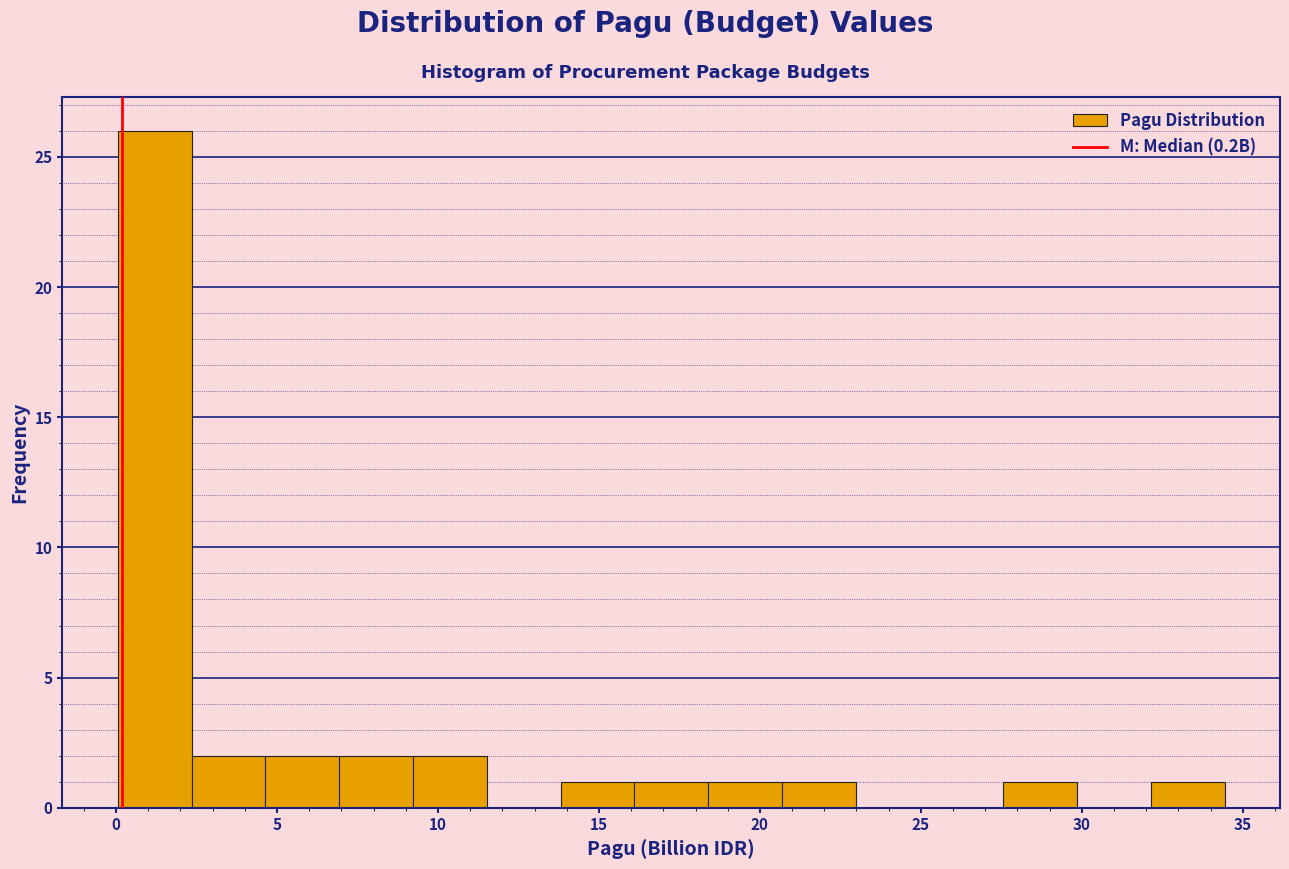

Reading left to right, transcribe this chart: for each bar, give the range it covers on the x-axis and its height. Neither the bar edges nor the heights are printed on the chart, so give them approximately, as read against the axes.

0.0 to 2.5: 26
2.5 to 4.5: 2
4.5 to 7.0: 2
7.0 to 9.0: 2
9.0 to 11.5: 2
11.5 to 14.0: 0
14.0 to 16.0: 1
16.0 to 18.5: 1
18.5 to 20.5: 1
20.5 to 23.0: 1
23.0 to 25.5: 0
25.5 to 27.5: 0
27.5 to 30.0: 1
30.0 to 32.0: 0
32.0 to 34.5: 1